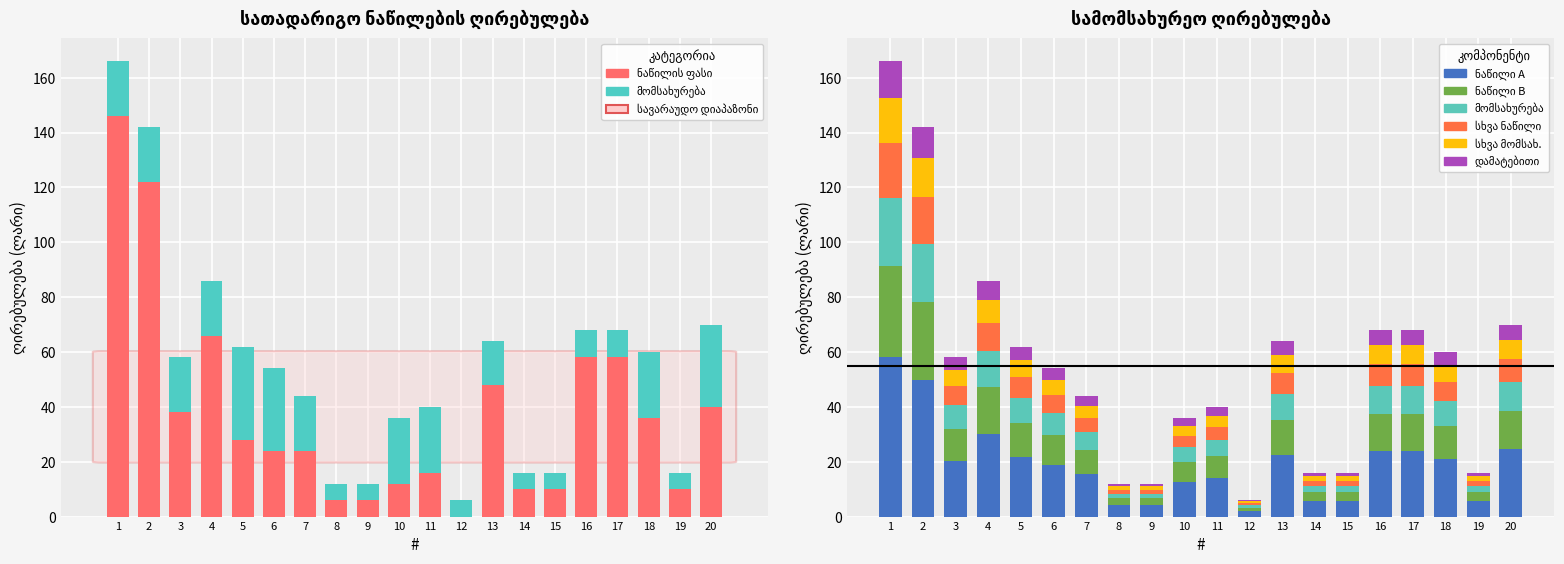

What is the sum of all service_price values?

338